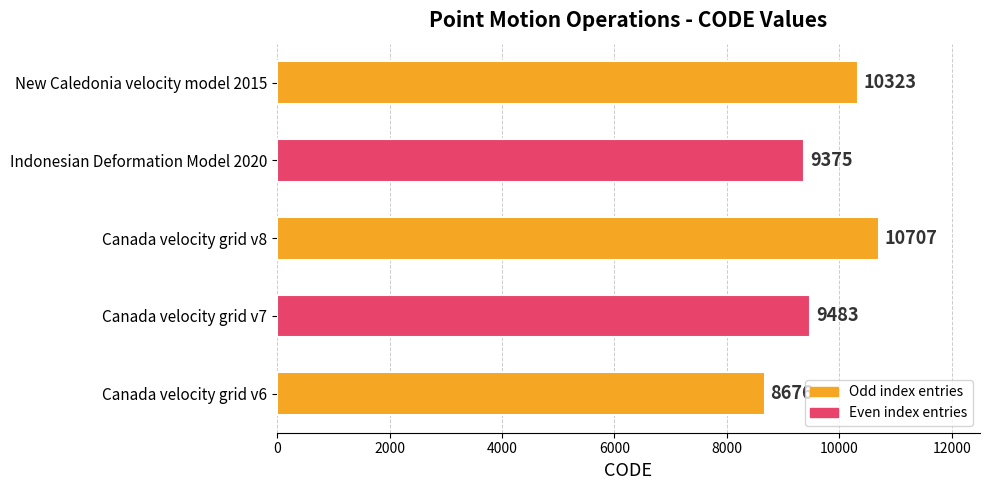

What is the average value?

9713